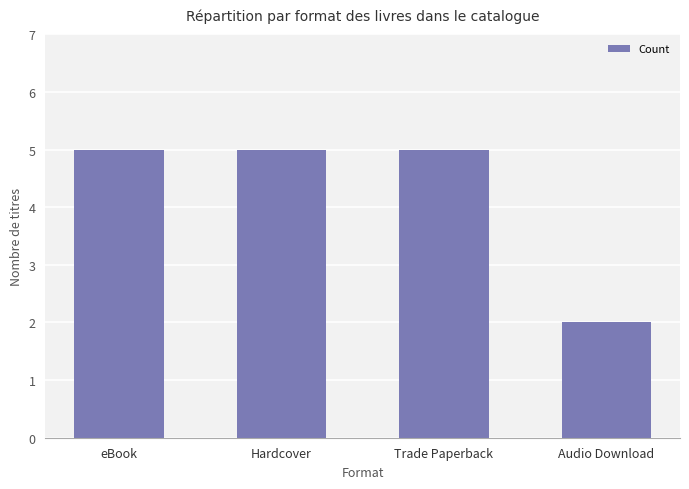

Reading right to left, transcribe all the data shown in this chart.

2	5	5	5